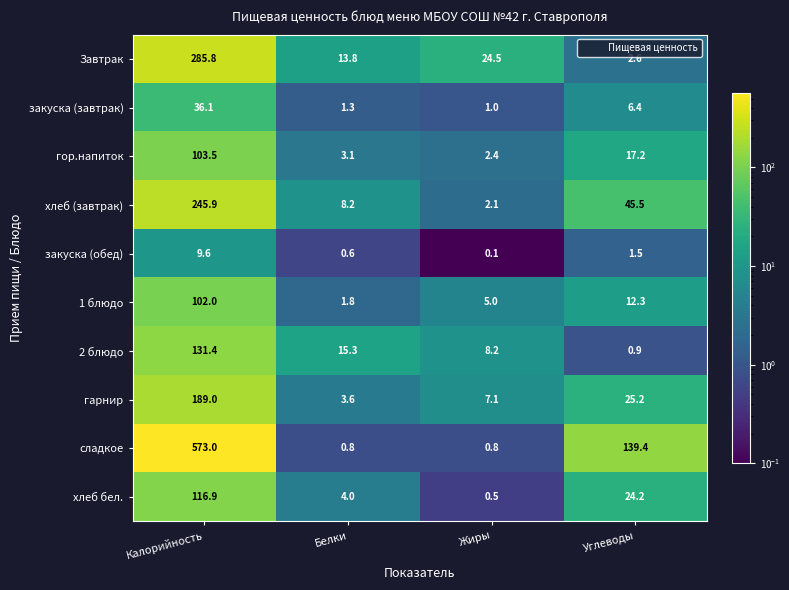

Which label corresponds to the largest value in the chart?

Калорийность